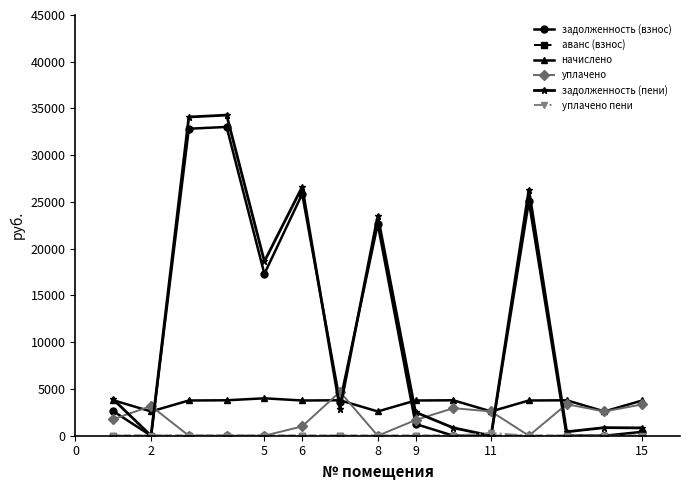

Is this an area chart (filled region under the line)?

No